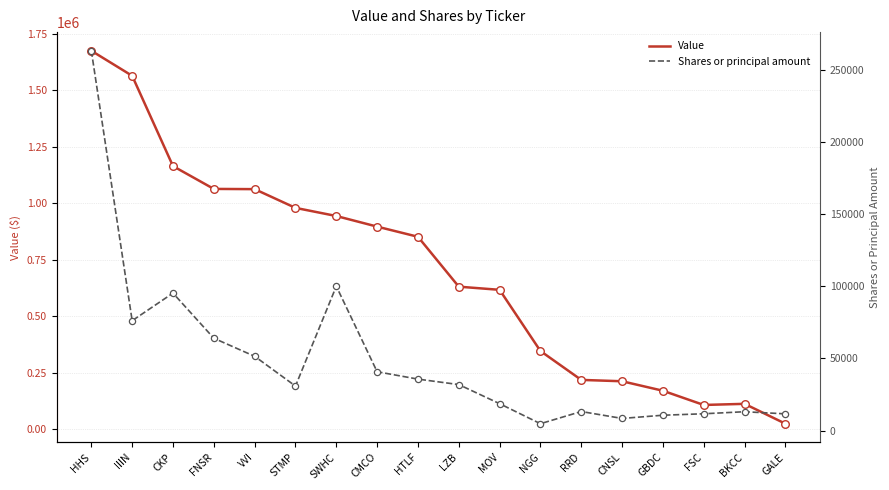

What are all the series names shown in the legend?

Value, Shares or principal amount